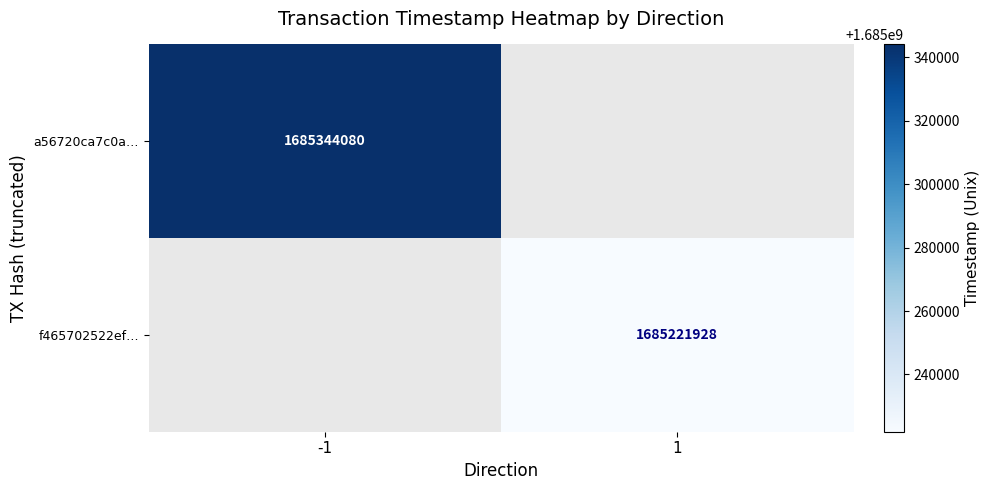

Is it true that f465702522ef… equals 2316235413.0 at 1?

False